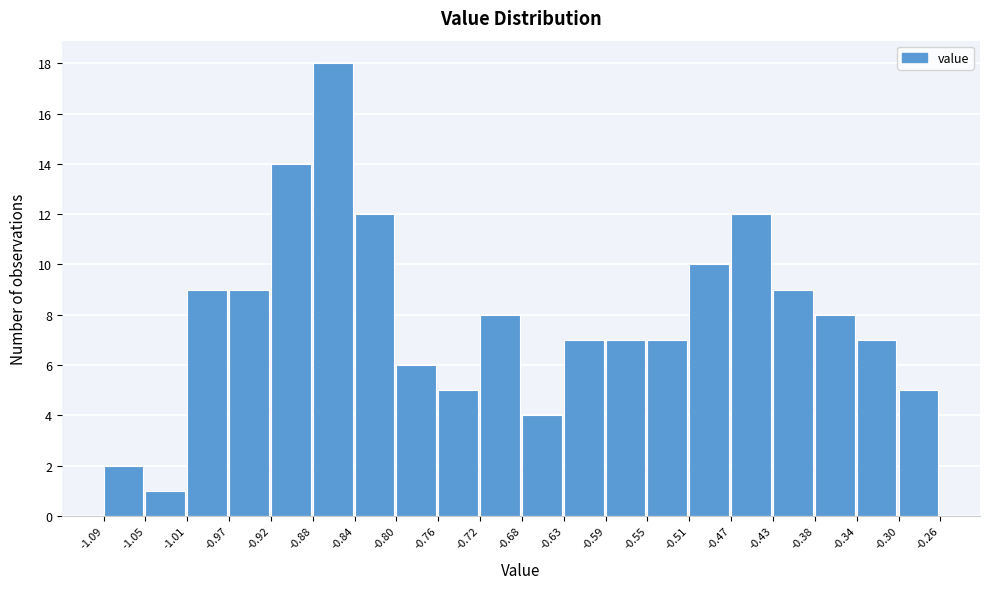

How tall is the bar that spans -0.92 to -0.88 on the x-axis? The values are not printed on the chart, so give them approximately, as read against the axis.

14